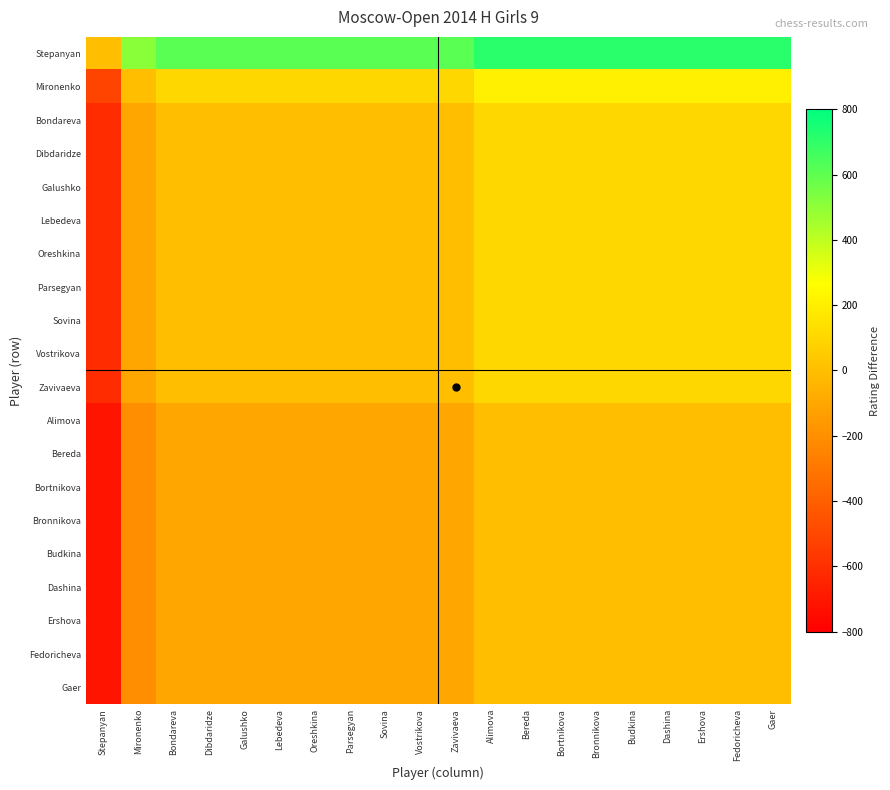

Which category has the highest value across all series?

Alimova